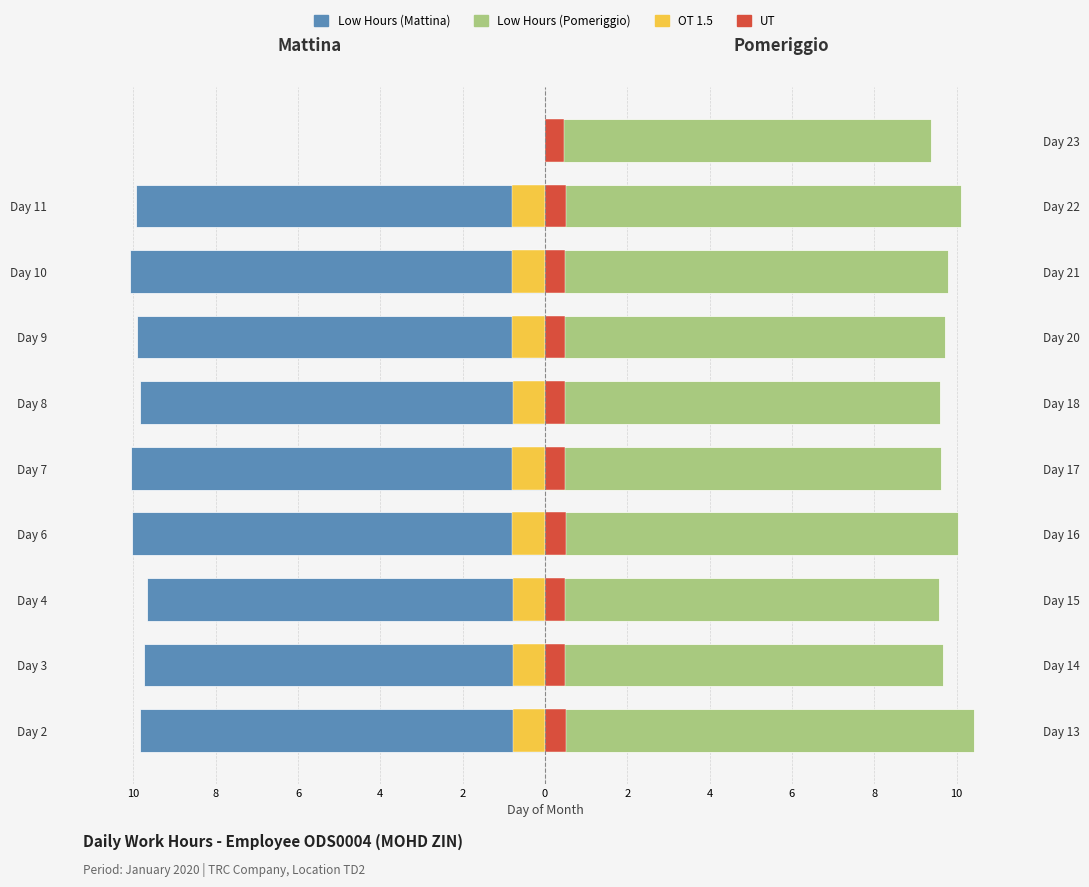

True or false: Mattina (left) has a value of -16.7 at Day 7.

False